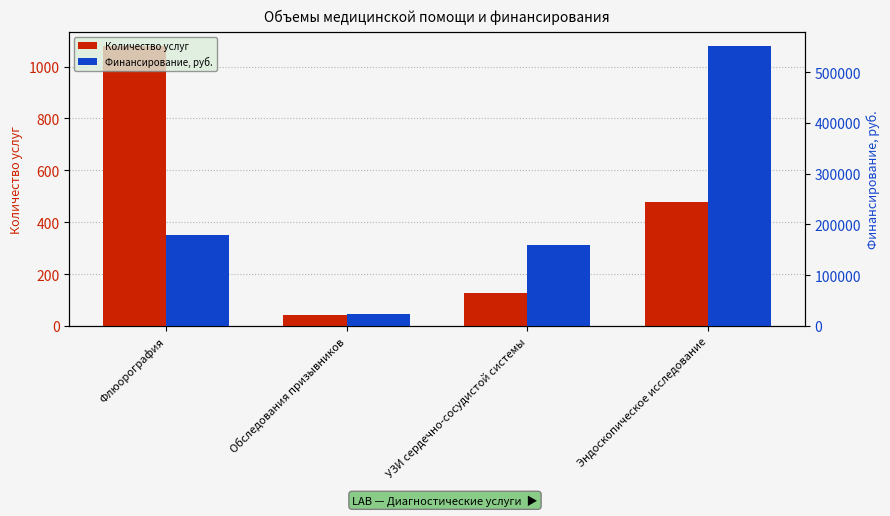

What is the sum of the Финансирование, руб. values at Обследования призывников and Эндоскопическое исследование?

573827